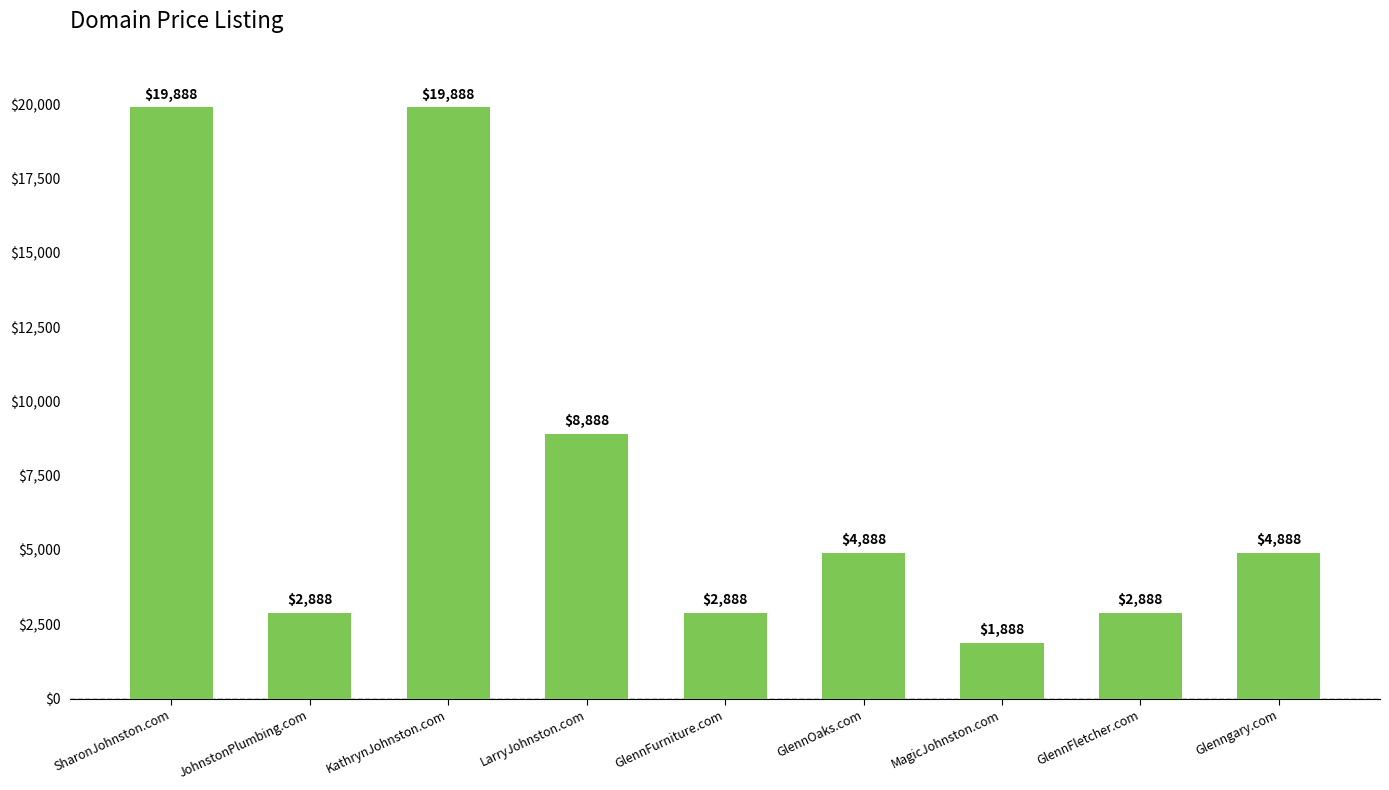

Reading left to right, what are all the values shown in this chart?

19888	2888	19888	8888	2888	4888	1888	2888	4888